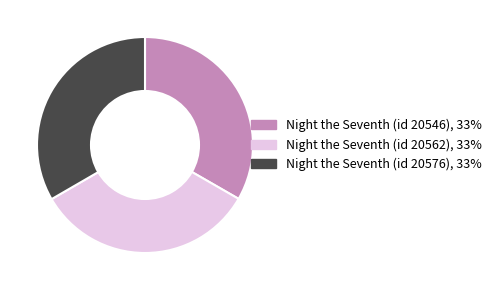

Do Night the Seventh (id 20562) and Night the Seventh (id 20576) together represent more than half of the pie?

Yes